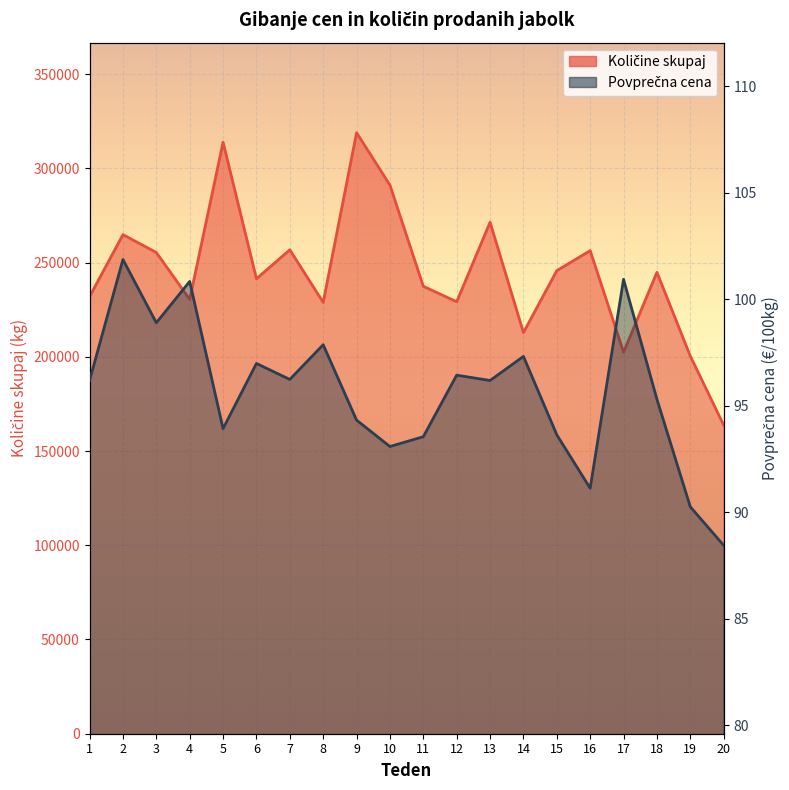

Reading left to right, list all the values displayed in this chart.

Količine skupaj: 231935.0	264843.0	255363.0	230434.0	313884.0	241414.0	256784.0	228873.0	318914.0	291131.0	237417.0	229222.0	271417.0	212873.0	245736.0	256337.0	202459.0	244847.0	200382.0	163759.0
Povprečna cena: 96.2	101.9	98.9	100.8	93.9	97.0	96.2	97.9	94.3	93.1	93.5	96.4	96.2	97.3	93.6	91.1	100.9	95.3	90.3	88.5